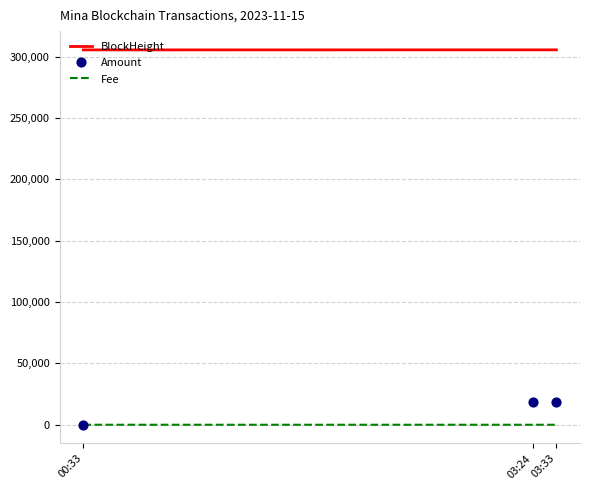

At which category is the sum across all series the highest?

03:33